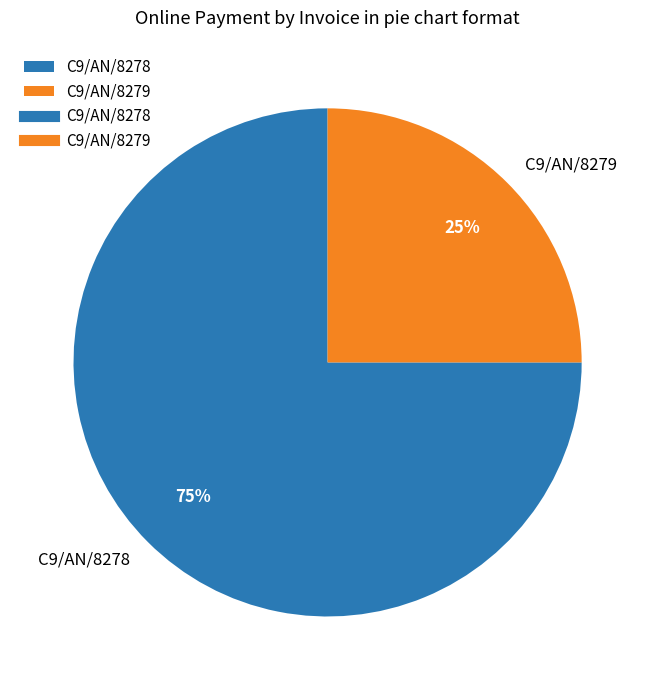

Rank the categories by value from lowest to highest.

C9/AN/8279, C9/AN/8278